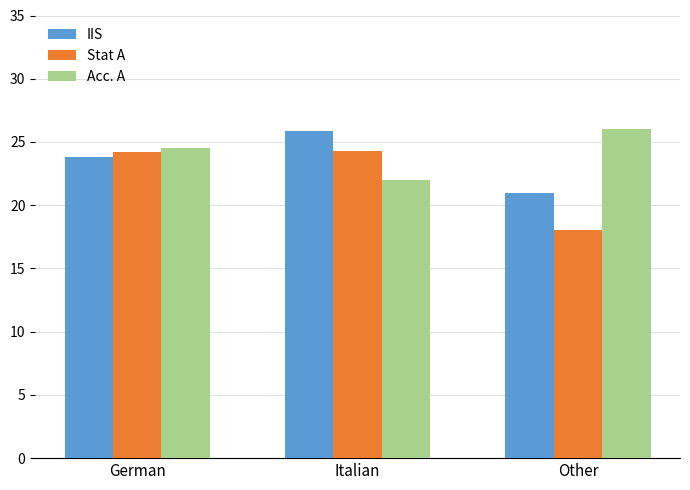

What is the difference between the maximum and minimum values in the Stat A series?

6.3